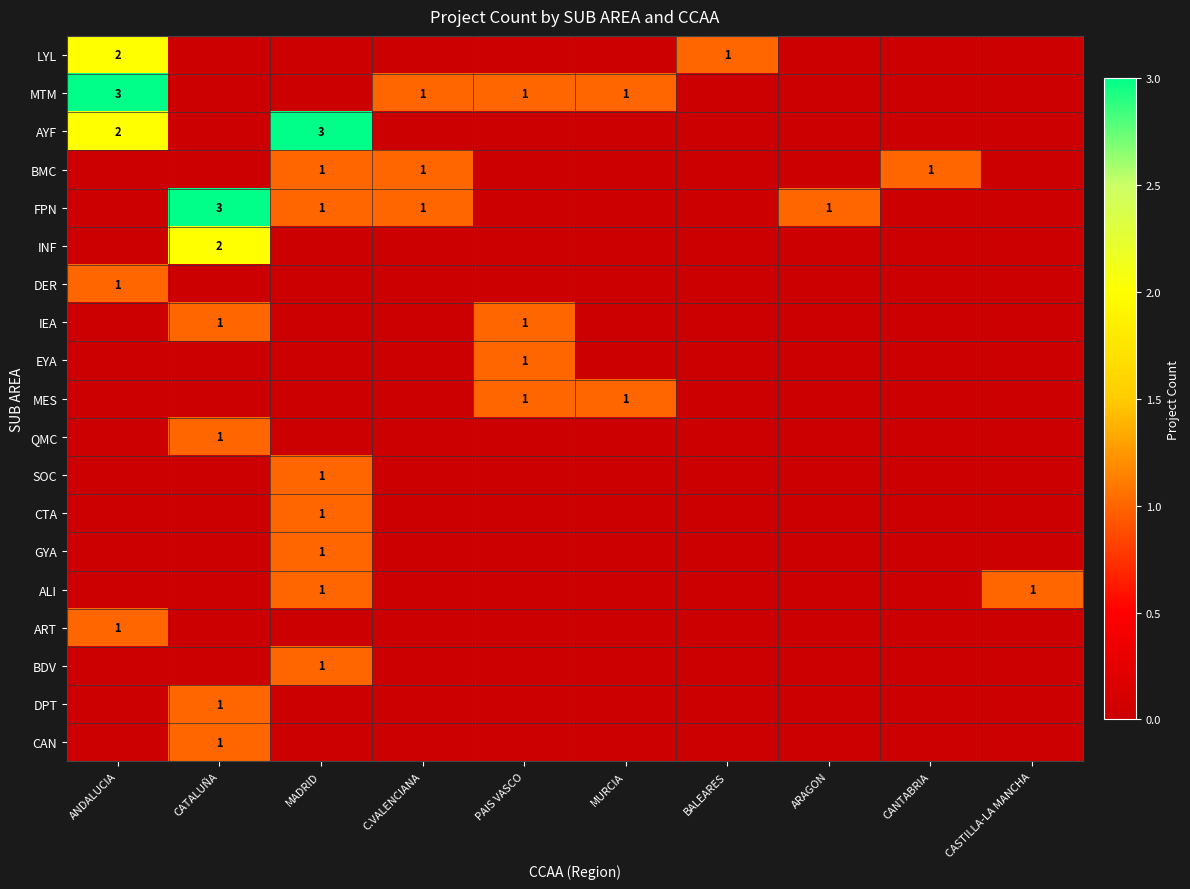

At how many categories does at least one series exceed 2?

3